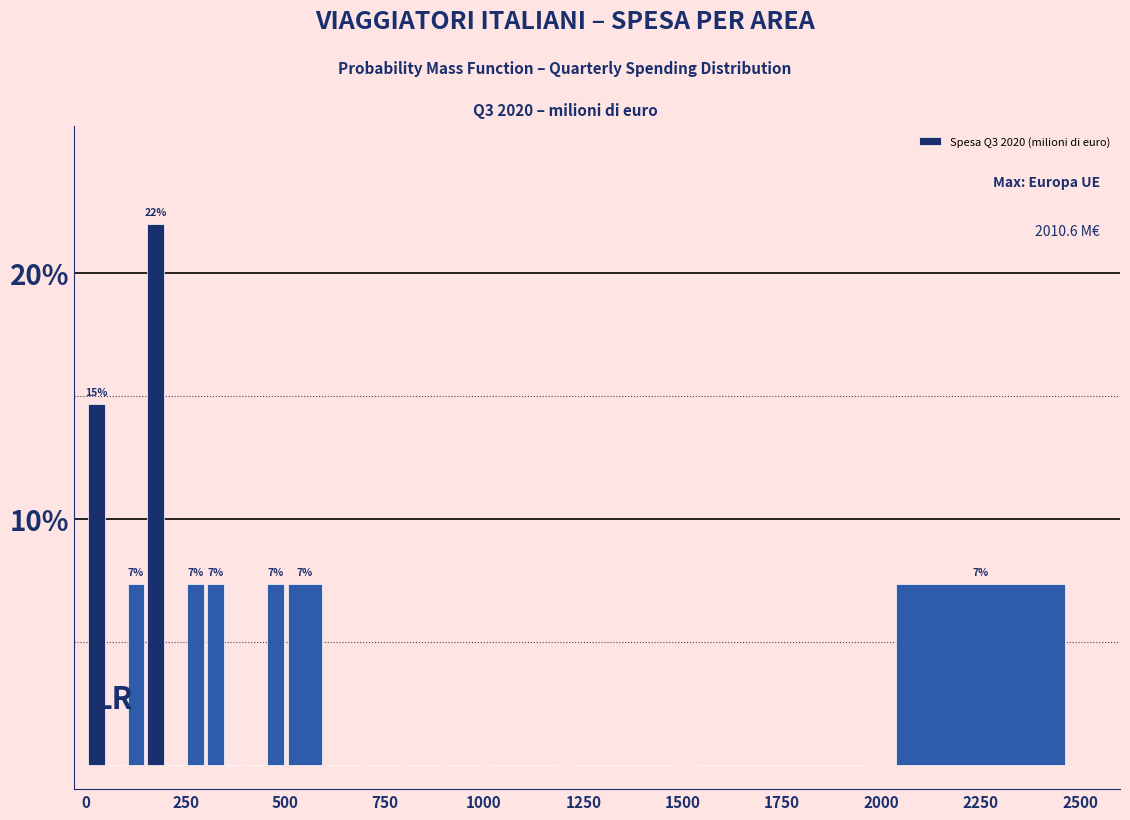

Around what value on the x-axis is the tallest bar? Give the approximate position of its centre, as read against the axis.

200